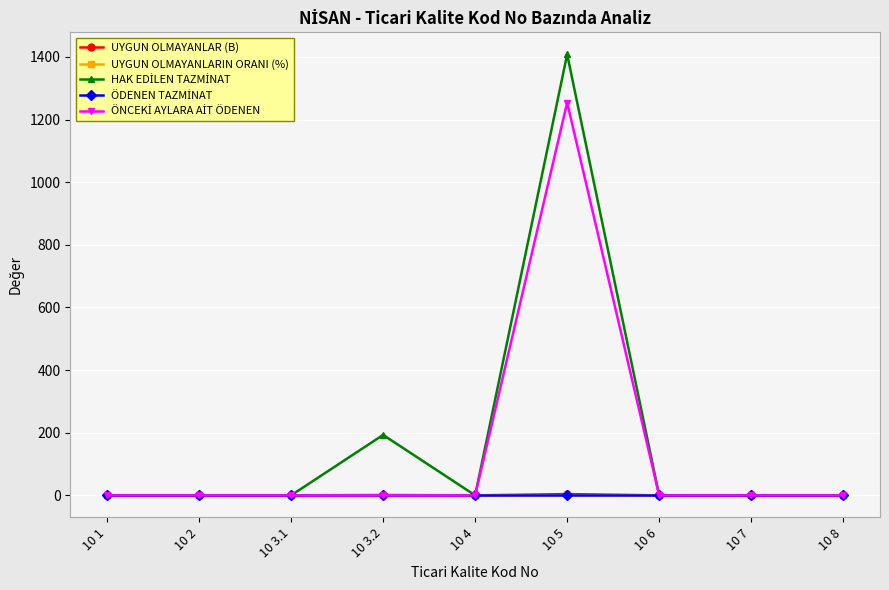

At which category does the chart reach its peak across all series?

10 5